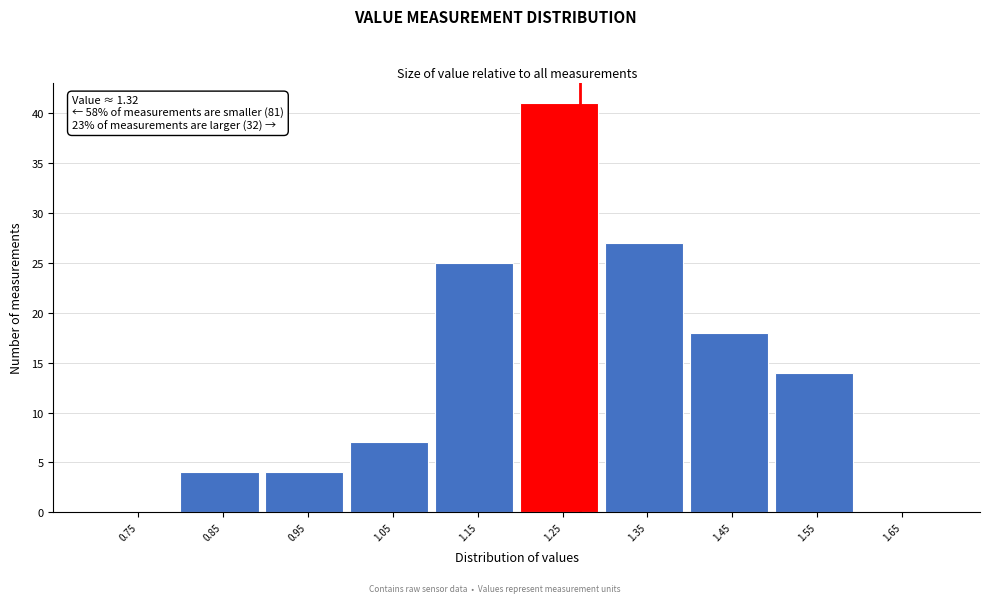

Reading right to left, list all the values displayed in this chart.

1.65=0	1.55=14	1.45=18	1.35=27	1.25=41	1.15=25	1.05=7	0.95=4	0.85=4	0.75=0